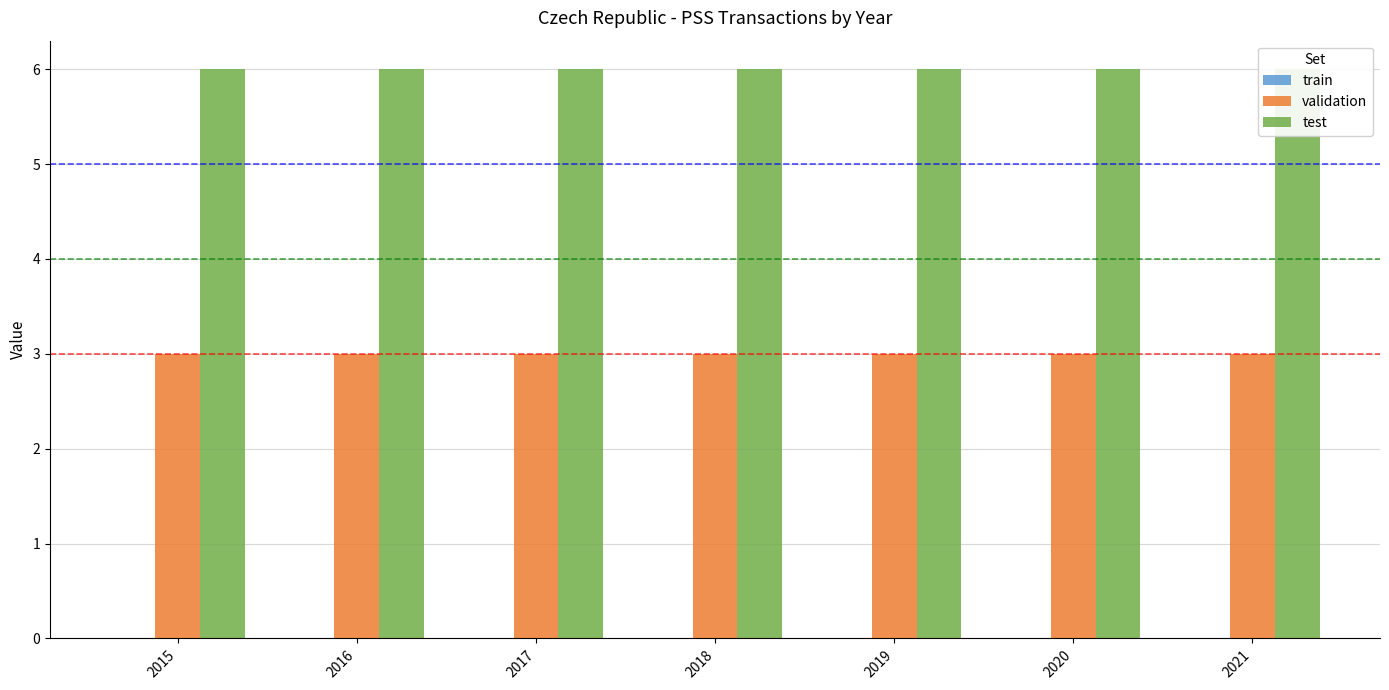

Is it true that test equals 9 at 2021?

False